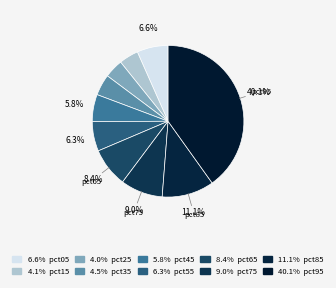

Rank the categories by value from lowest to highest.

pct25, pct15, pct35, pct45, pct55, pct05, pct65, pct75, pct85, pct95